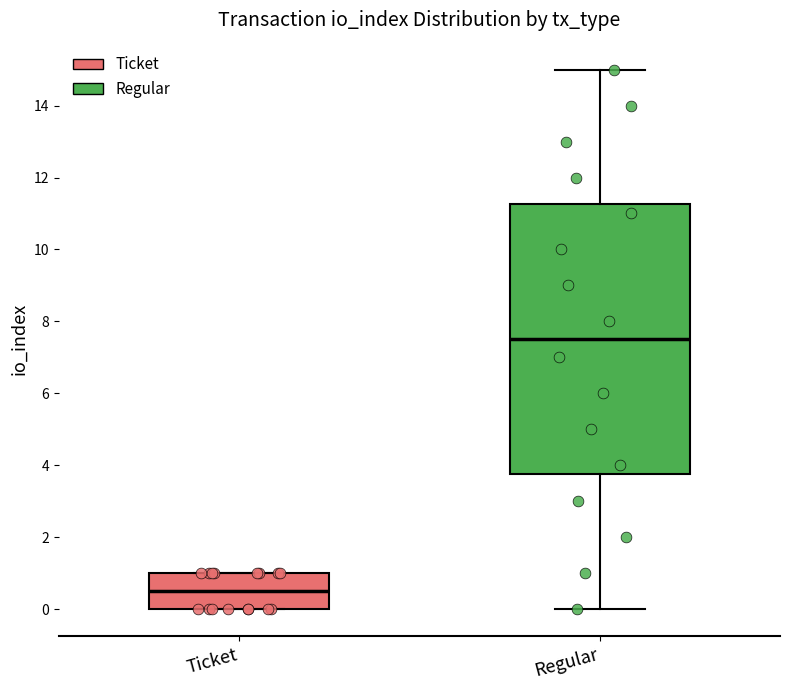

Which box has the lowest median line?

Ticket